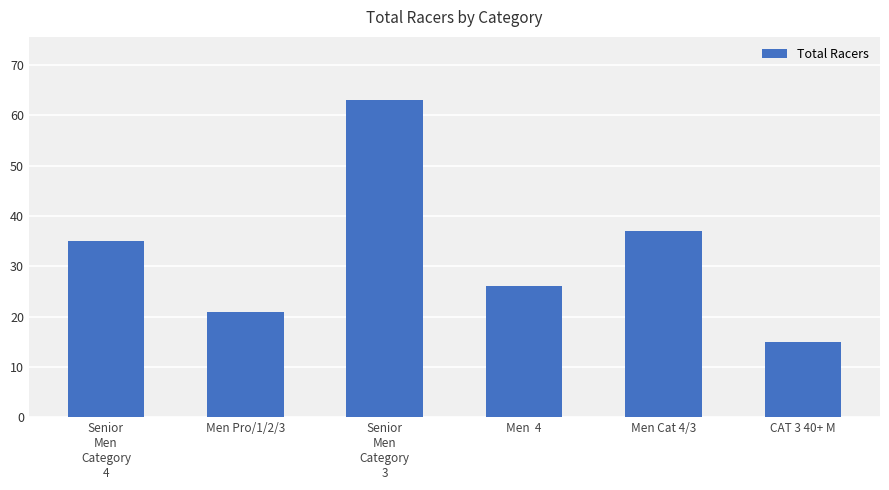

What is the value of the 6th bar from the left?

15